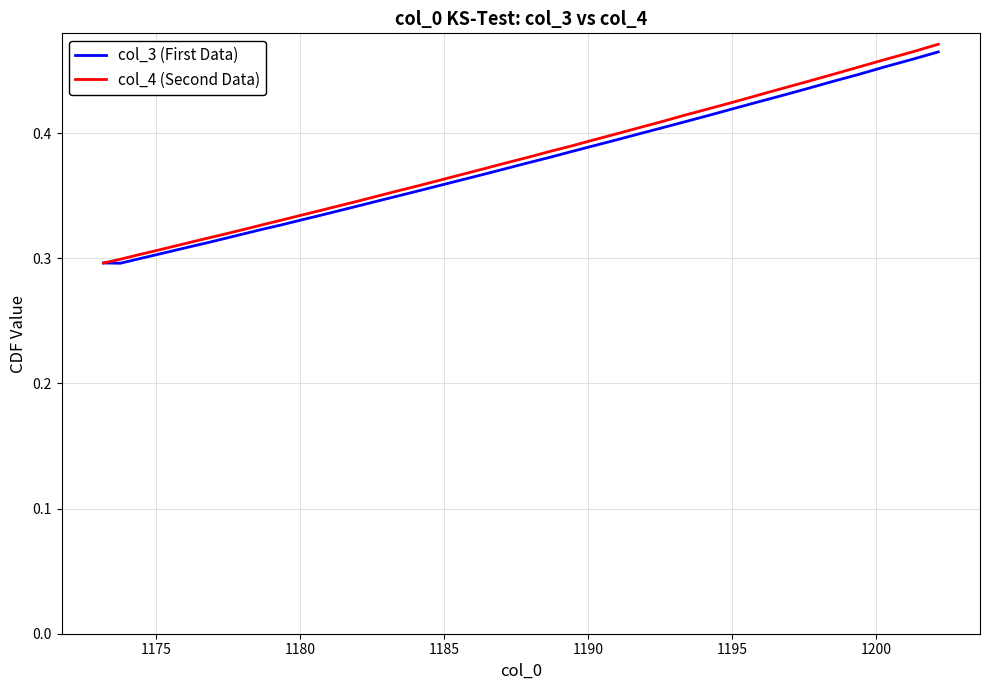

What is the difference between the maximum and second lowest values in the col_4 (Second Data) series?

0.2